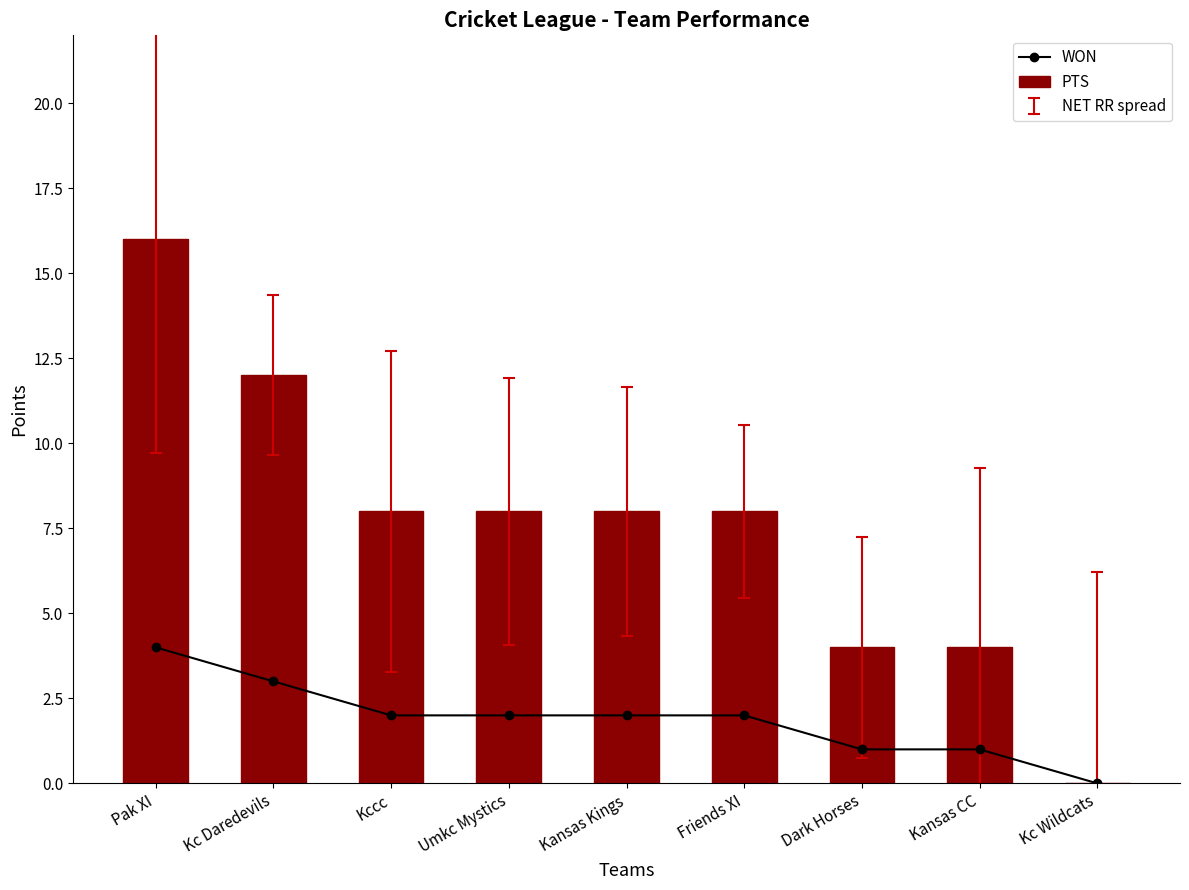

Are the bars grouped side by side (vs. stacked)?

Yes